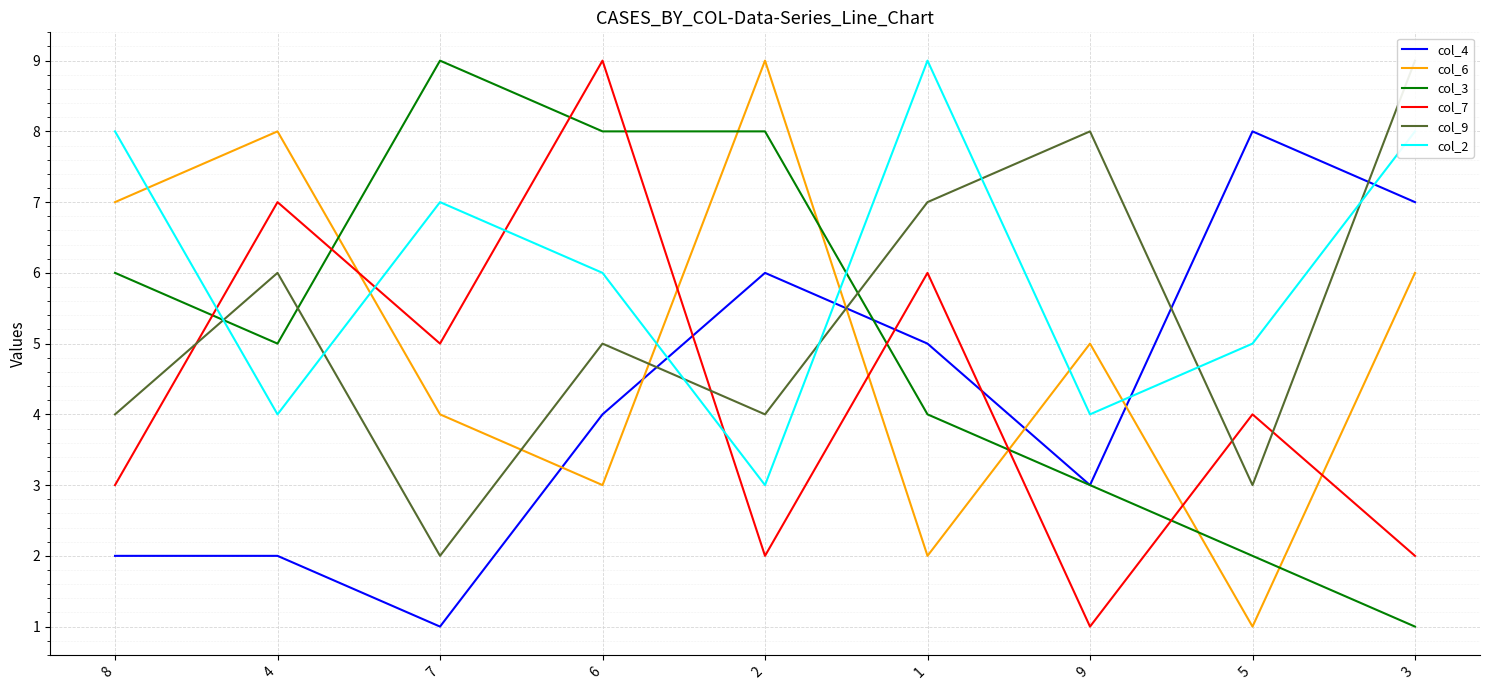

At which category does col_7 reach its first local valley?

7